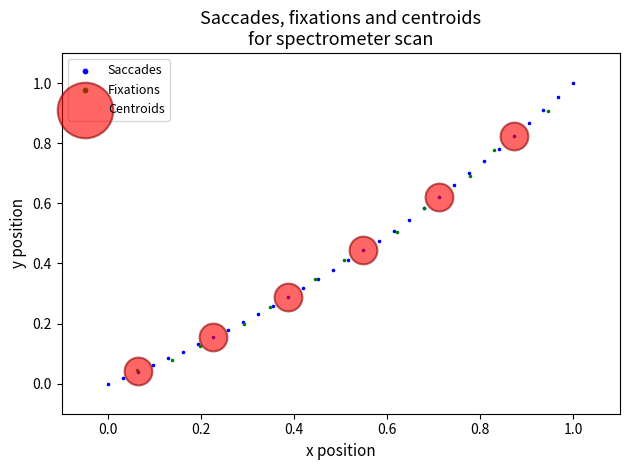

Which series has the largest Y range (max minus min)?

Saccades